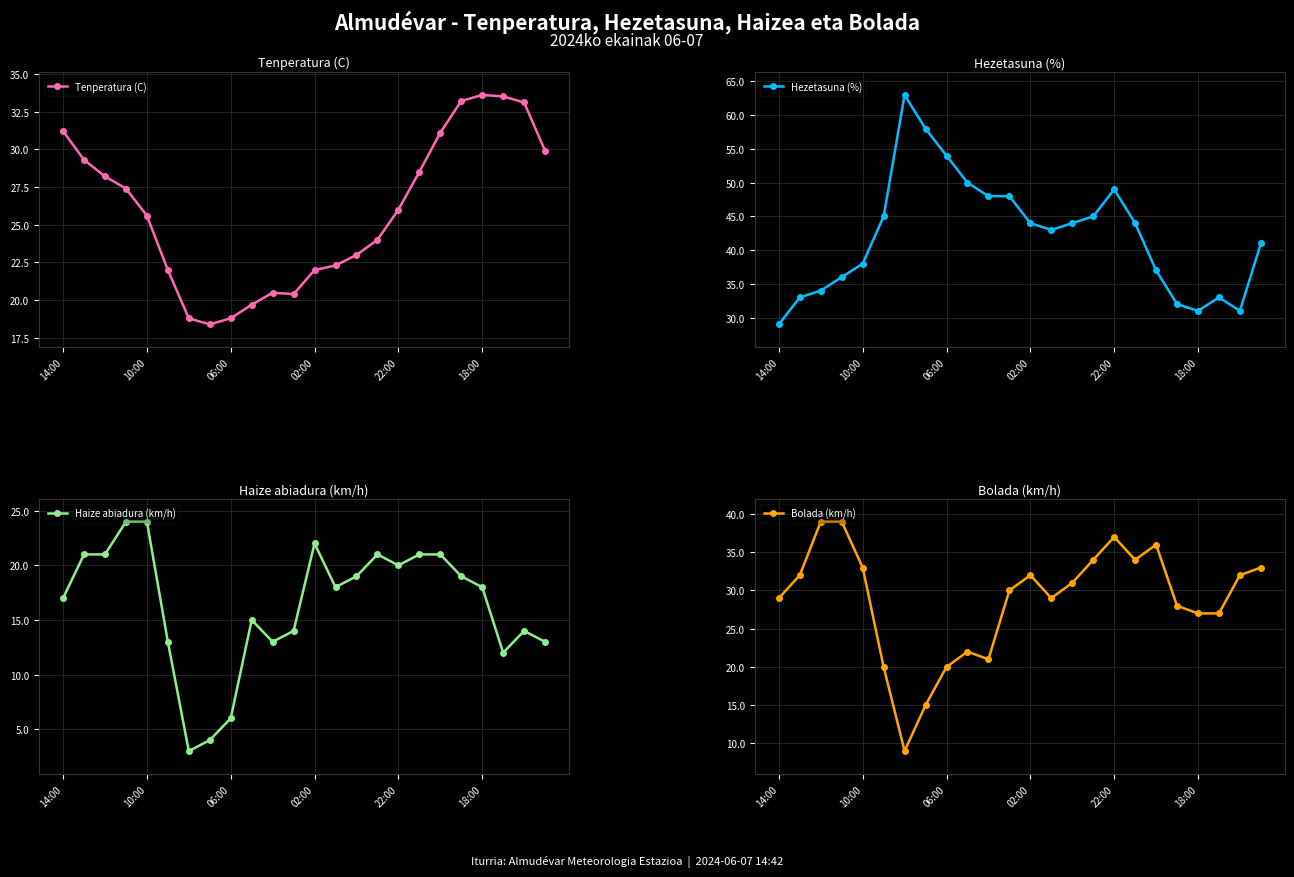

How many data points in Hezetasuna (%) are less than 44?

12